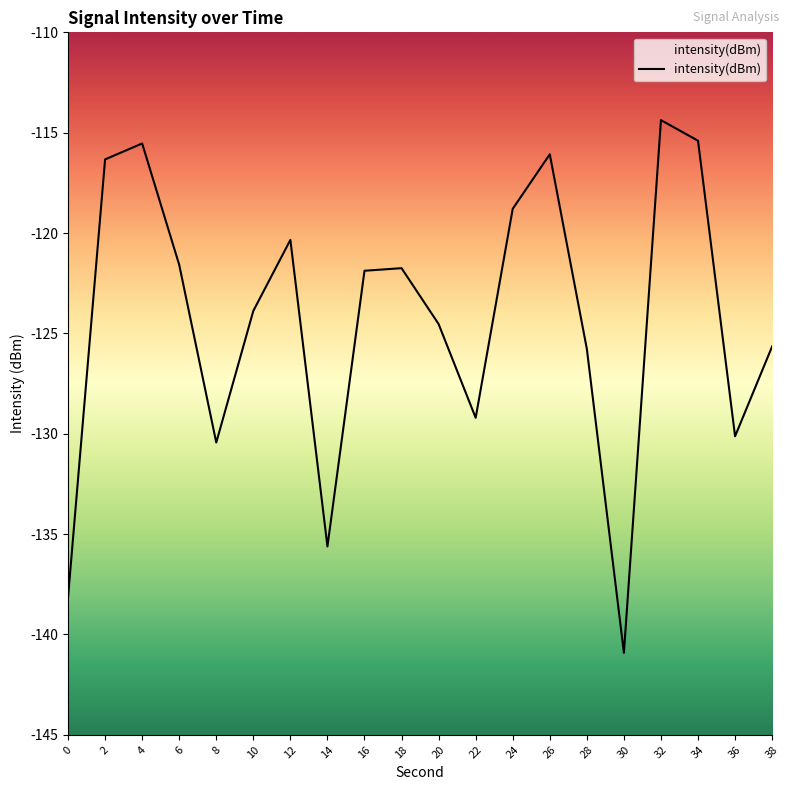

How many lines are shown in the chart?

1